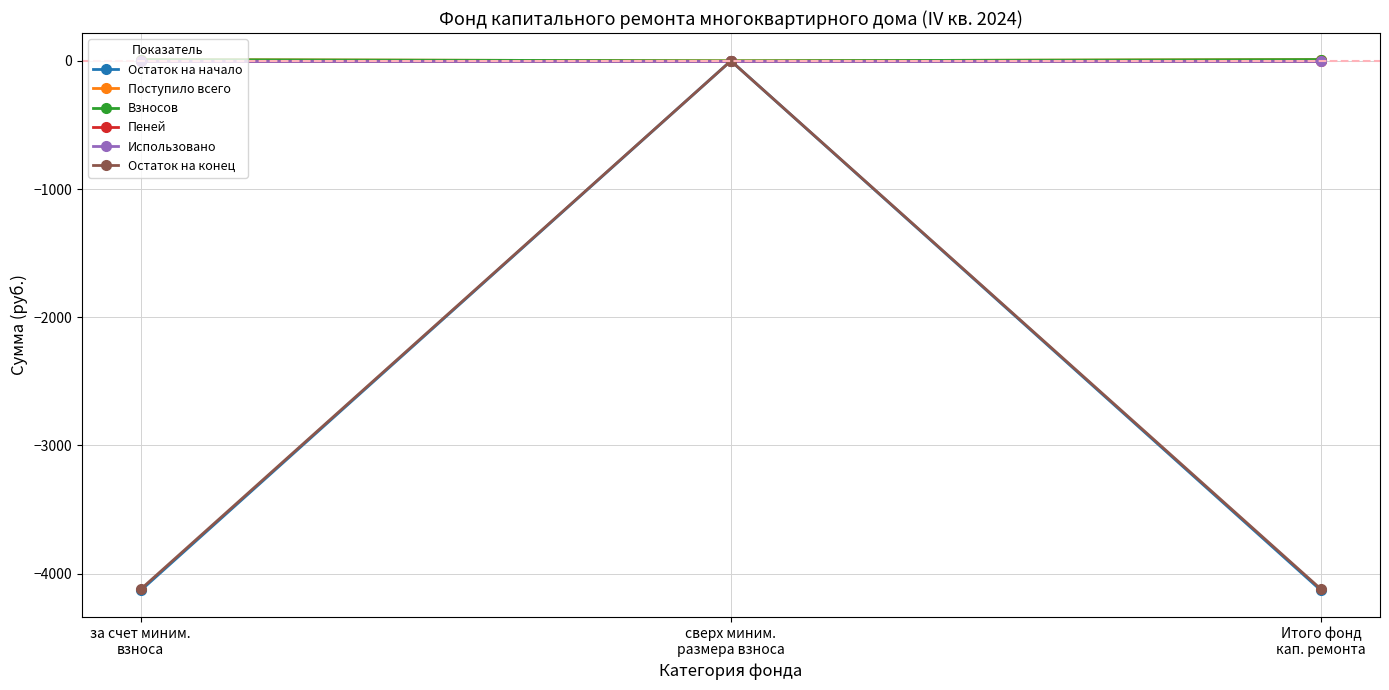

Is this an area chart (filled region under the line)?

No